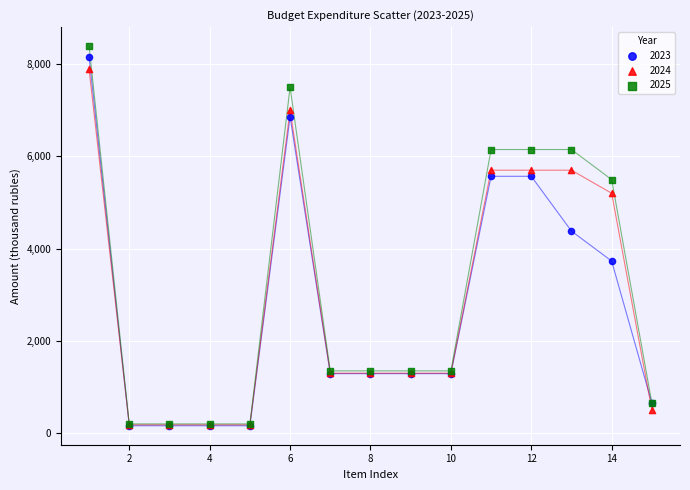

What are all the series names shown in the legend?

2023, 2024, 2025